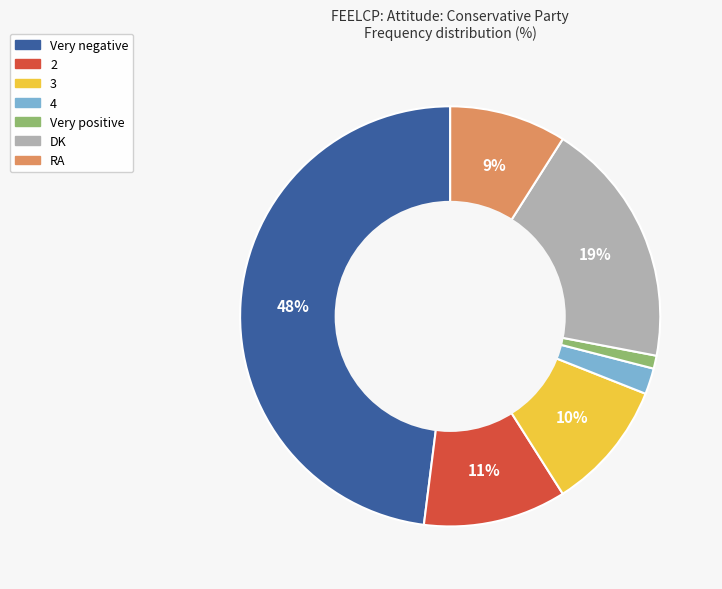

Is there any slice that represents more than half of the pie?

No